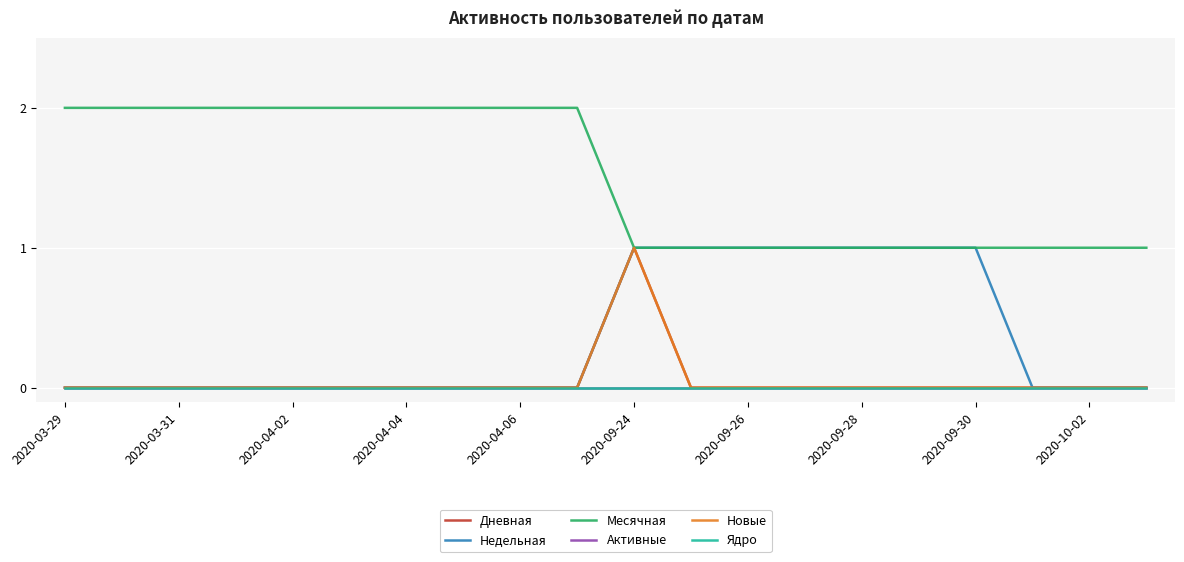

Is this an area chart (filled region under the line)?

No